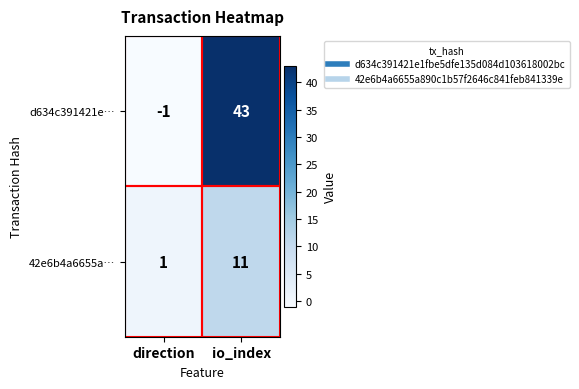

List the series in order of their overall mean, lowest first.

42e6b4a6655a…, d634c391421e…